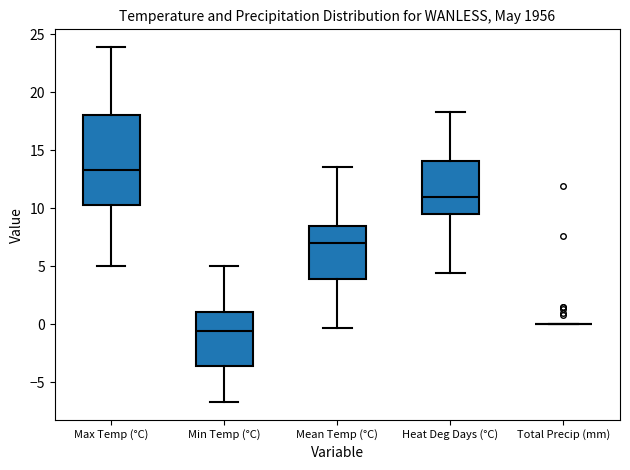

Reading left to right, transcribe this box plot: for each box, give where its median line is, the range the box spans, and where its two whiskers end, as read against the y-axis. The values are not printed on the chart, so give them approximately, as read against the axis.

Max Temp (°C): median 13.5, box 10.5 to 18.0, whiskers 5.0 to 24.0
Min Temp (°C): median -0.5, box -3.5 to 1.0, whiskers -6.5 to 5.0
Mean Temp (°C): median 7.0, box 4.0 to 8.5, whiskers -0.5 to 13.5
Heat Deg Days (°C): median 11.0, box 9.5 to 14.0, whiskers 4.5 to 18.5
Total Precip (mm): box collapsed to a line at 0.0, whiskers 0.0 to 0.0